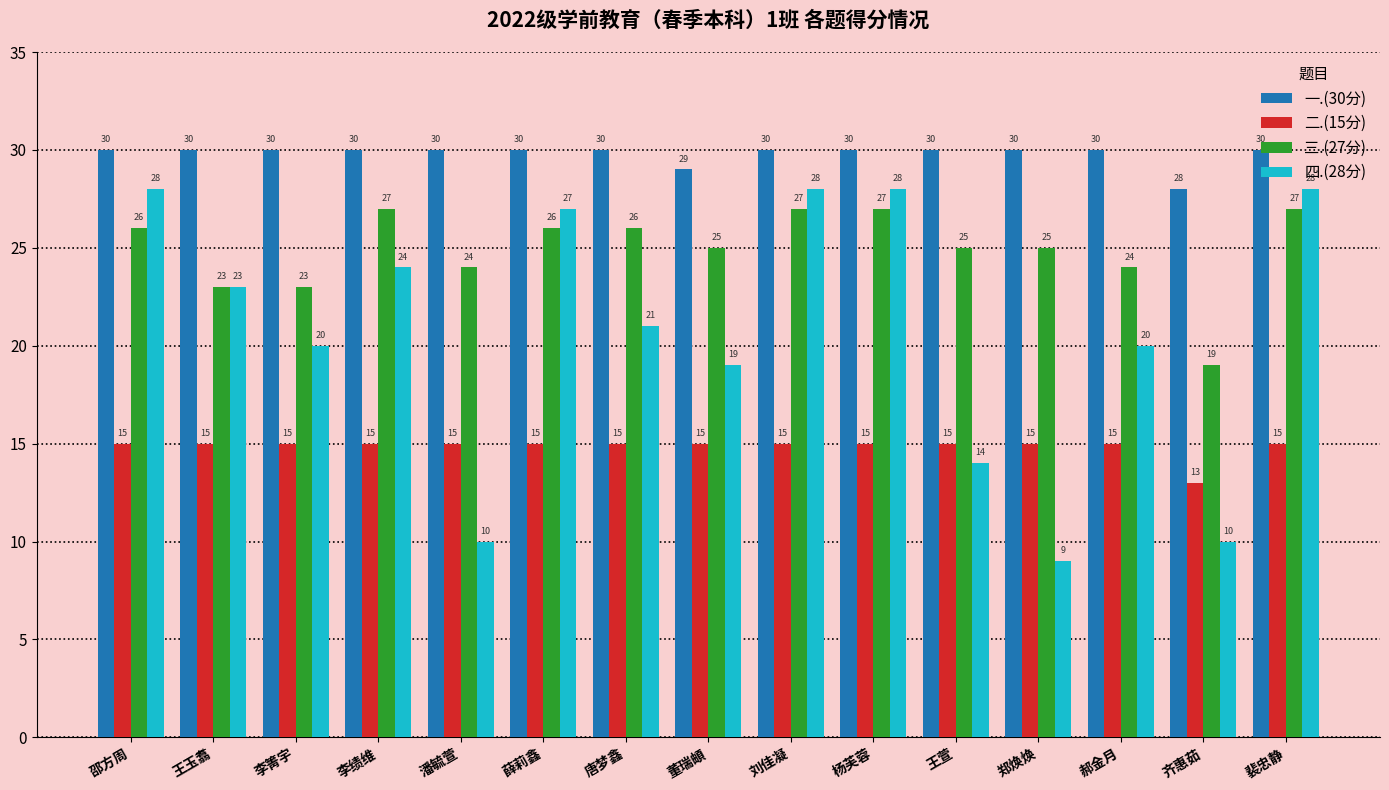

What position from the left is 王萱?

11